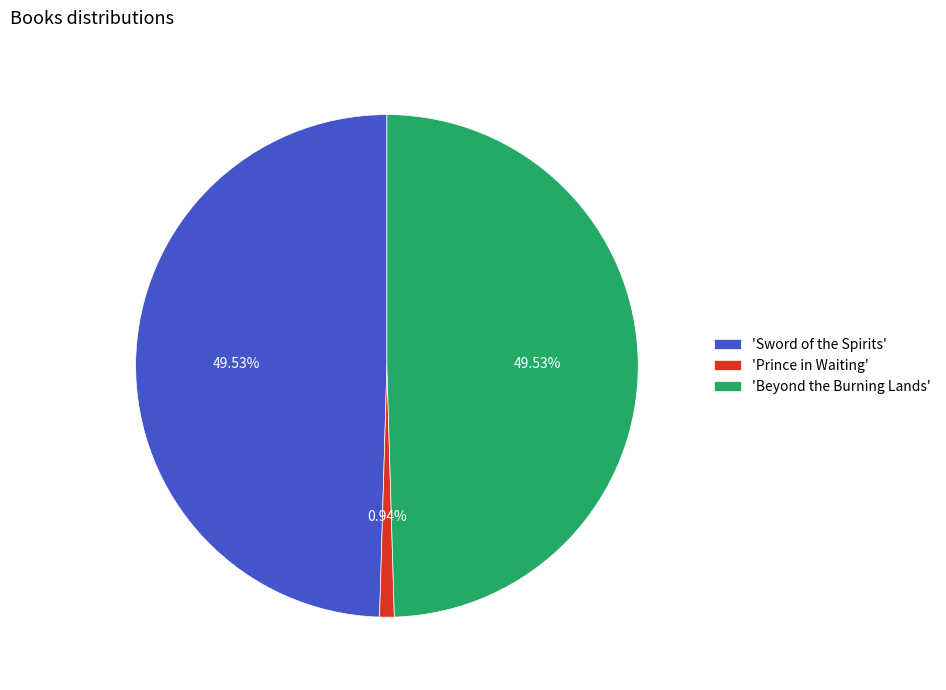

Count the number of slices in the pie.

3